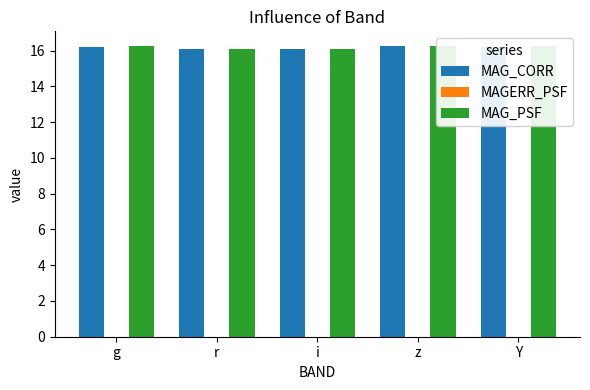

What is the value of the MAG_CORR bar at the 5th from the left?

16.2